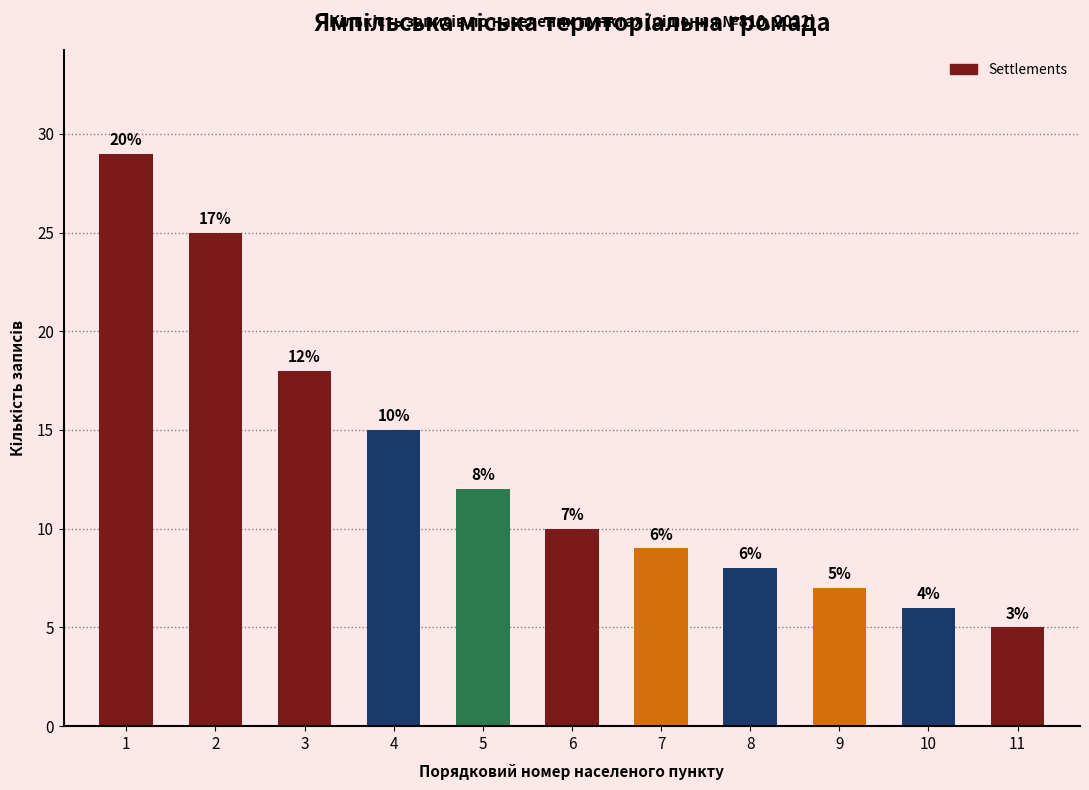

List the labels in order of value, largest first.

1, 2, 3, 4, 5, 6, 7, 8, 9, 10, 11